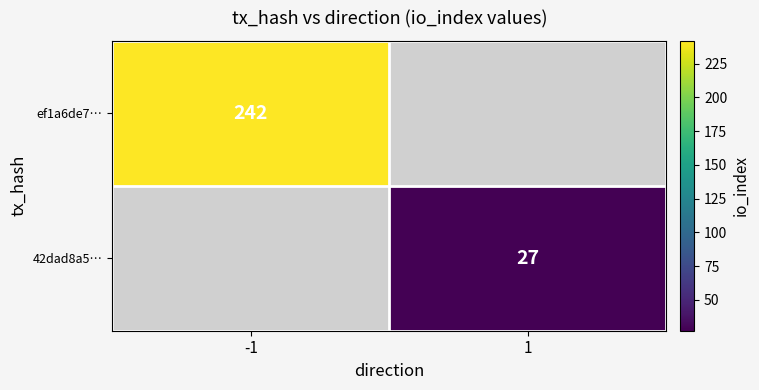

The 42dad8a5… series shows 27 at 1. True or false?

True